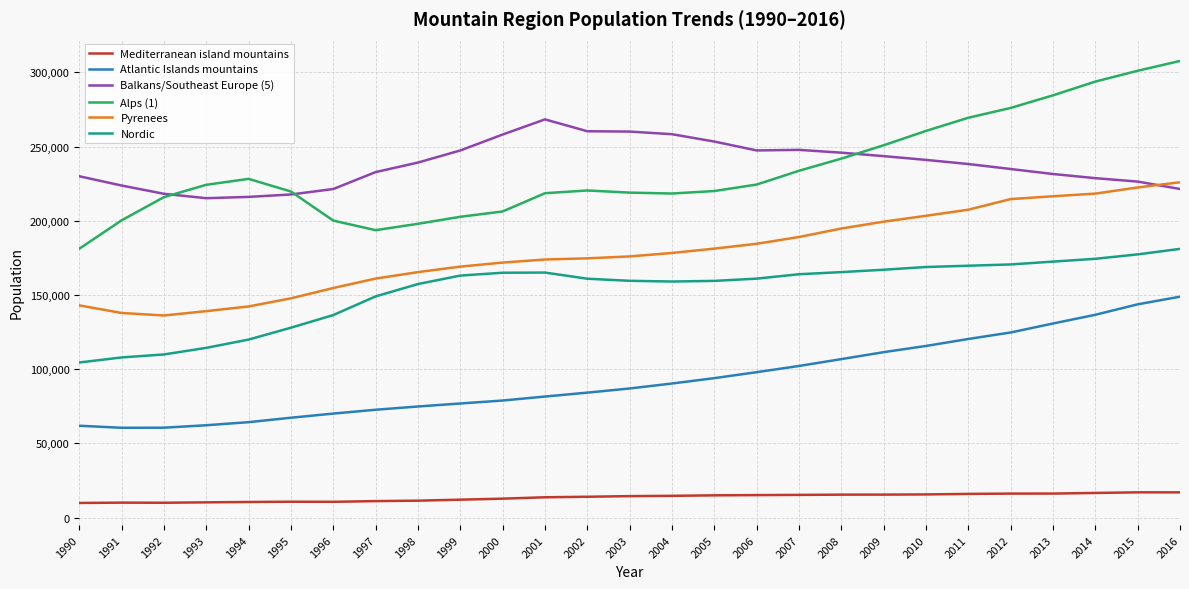

True or false: Mediterranean island mountains and Alps (1) intersect in this chart.

False